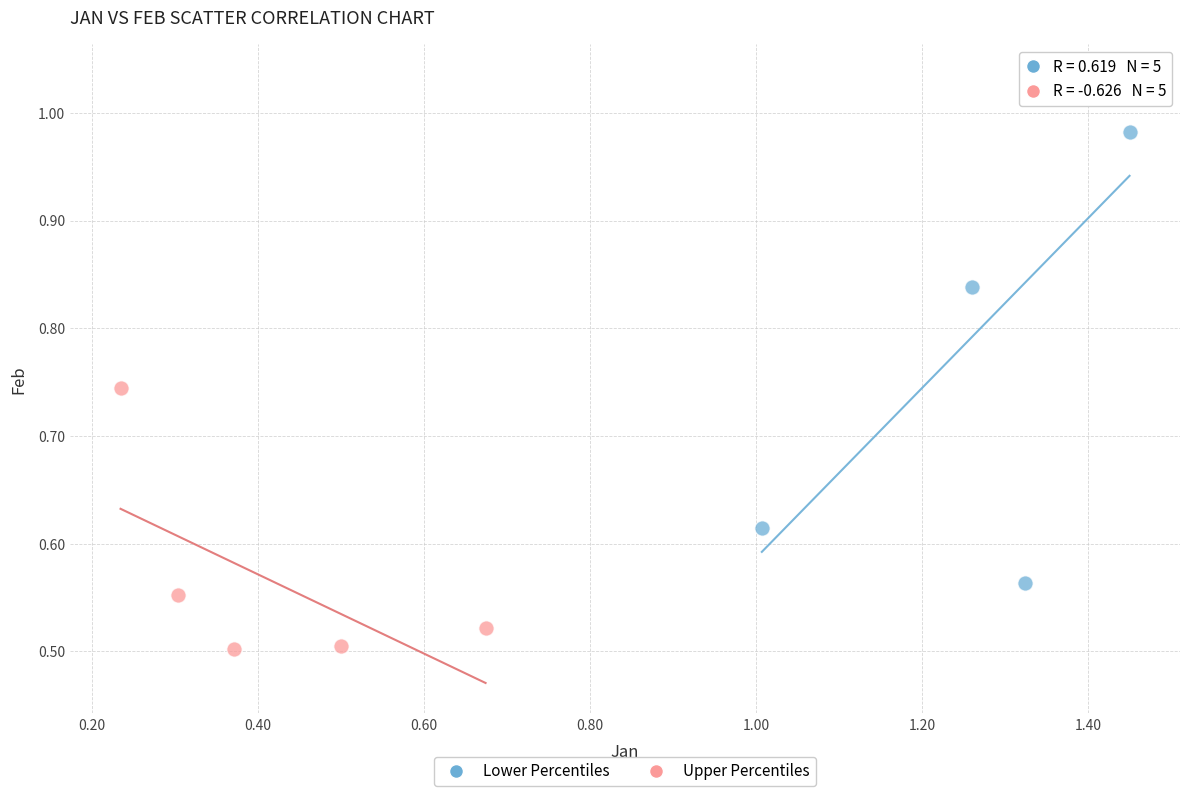

Which series has the largest Y range (max minus min)?

Lower Percentiles